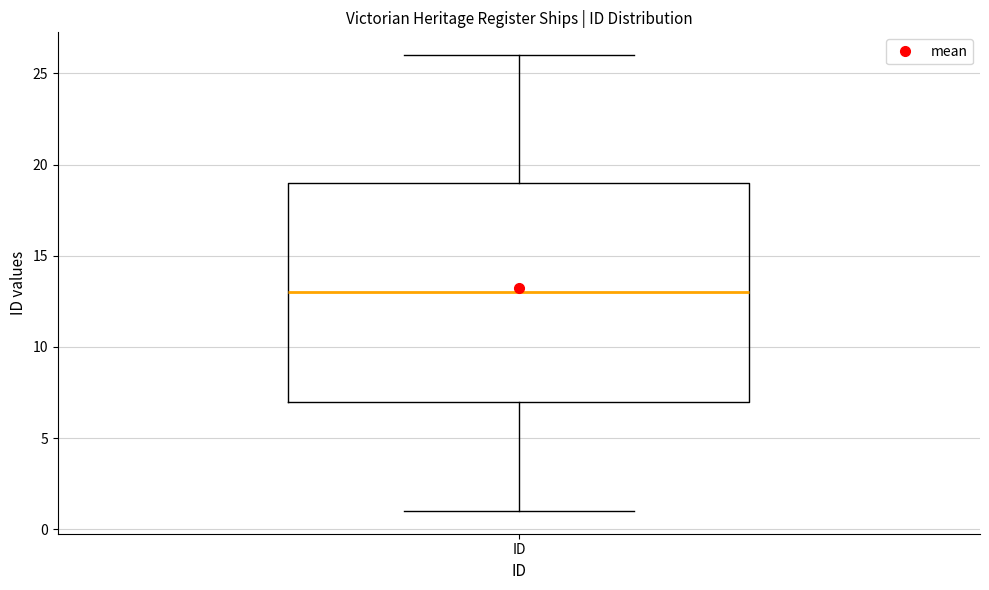

Read this box plot against the y-axis: the position of the median line, the range covered by the box, and the ends of both whiskers. The values are not printed on the chart, so give them approximately, as read against the axis.

median 13, box 7 to 19, whiskers 1 to 26